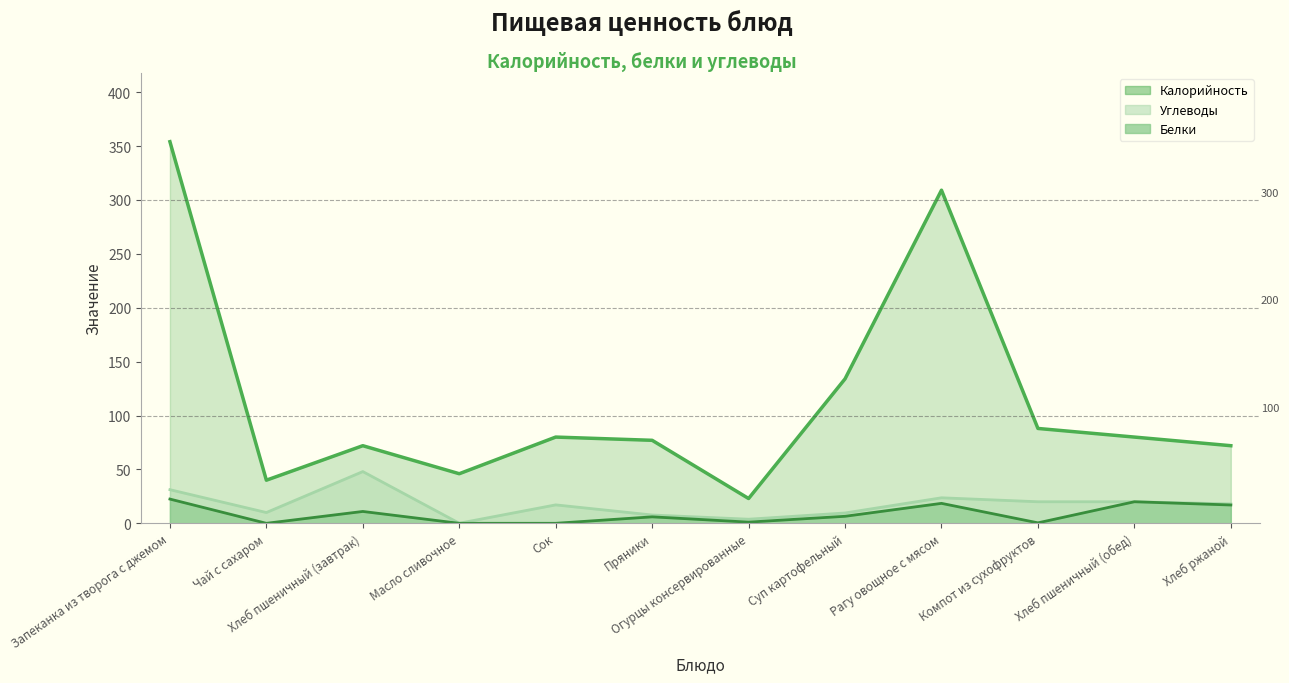

Does the chart have visible grid lines?

No